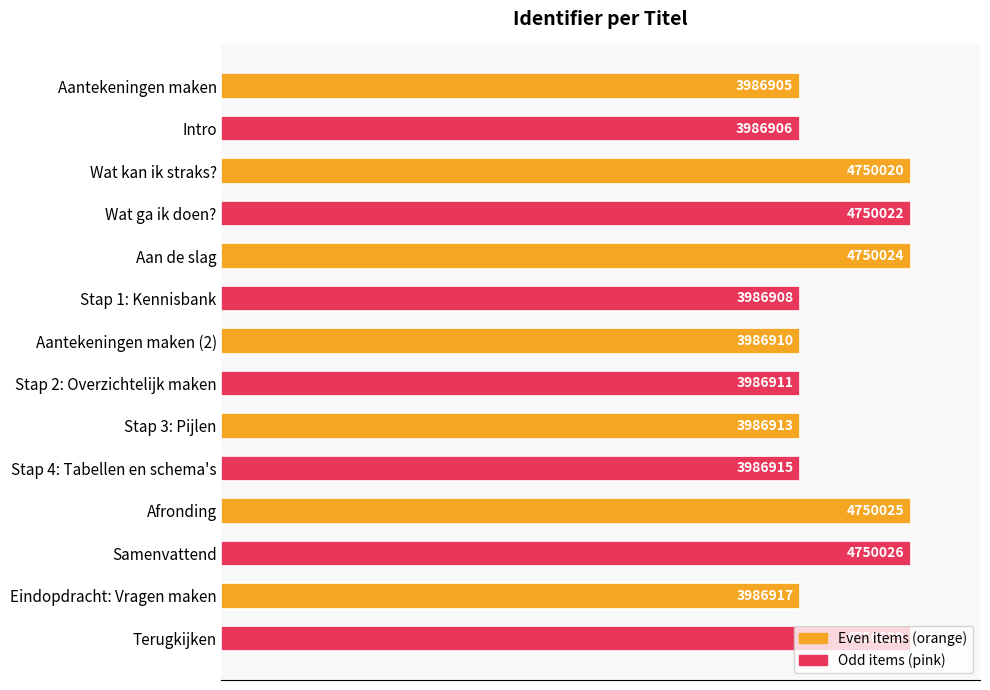

Does the chart contain any negative values?

No